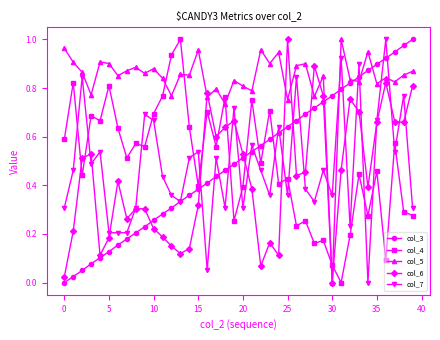

Which series has the largest total across all categories?

col_5